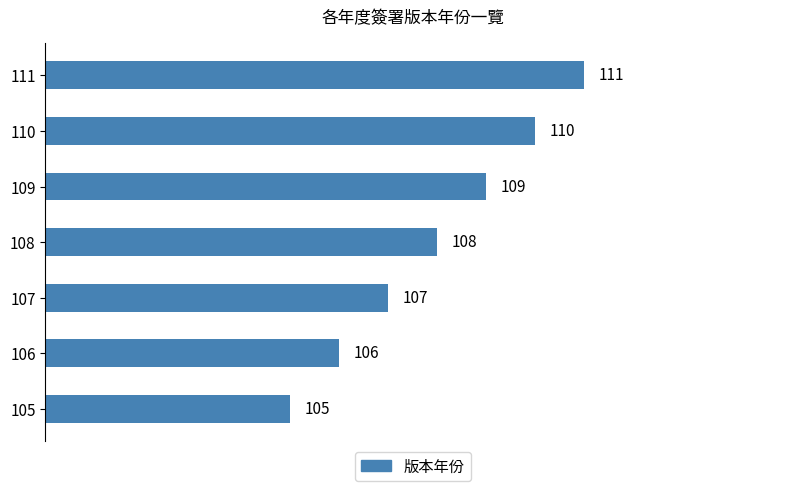

Where is the data nearest to the value 108?

108